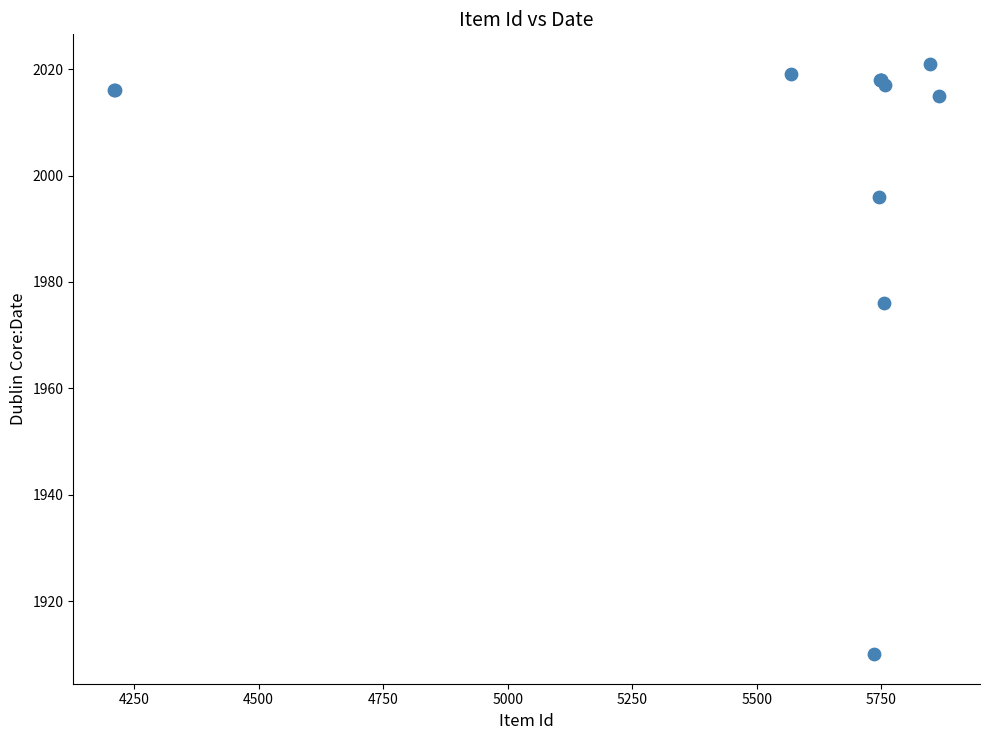

What Y value in the scatter plot is closest to 1965?

1976